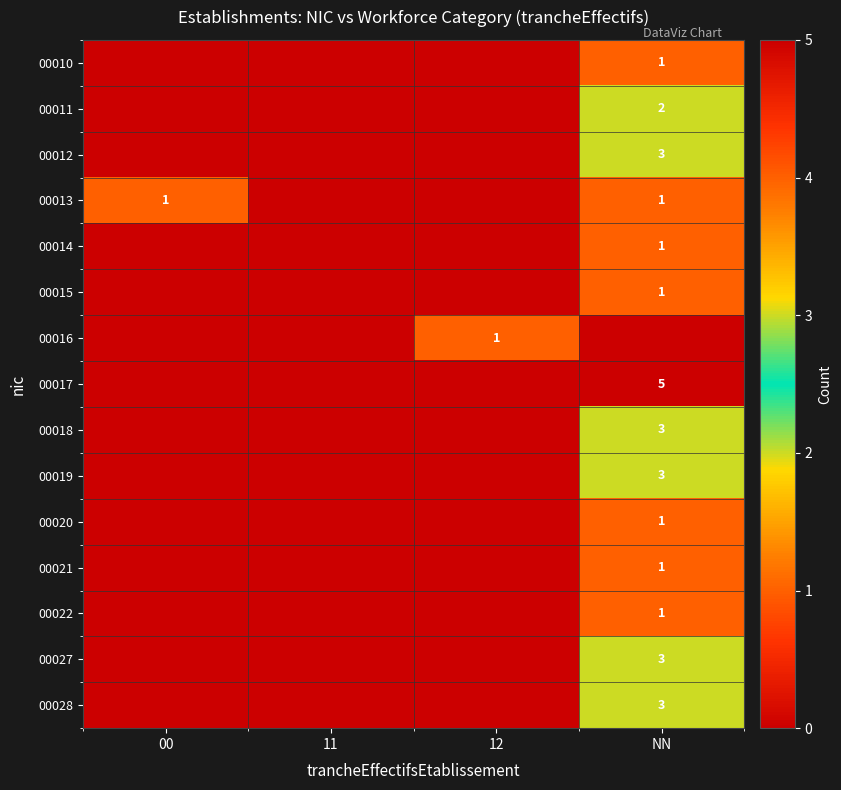

The 00013 series shows 1 at NN. True or false?

True